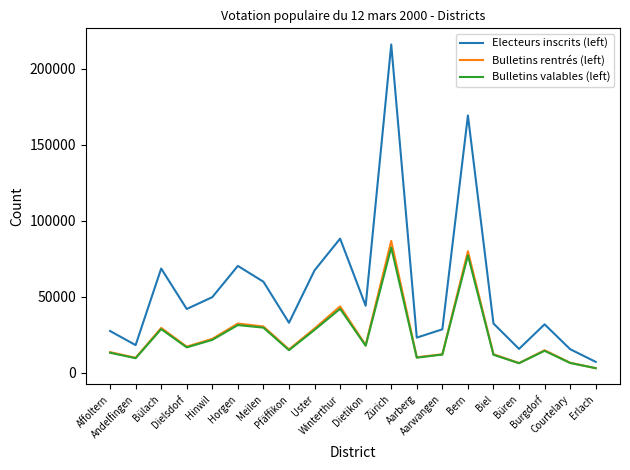

How many distinct data groups are displayed?

3